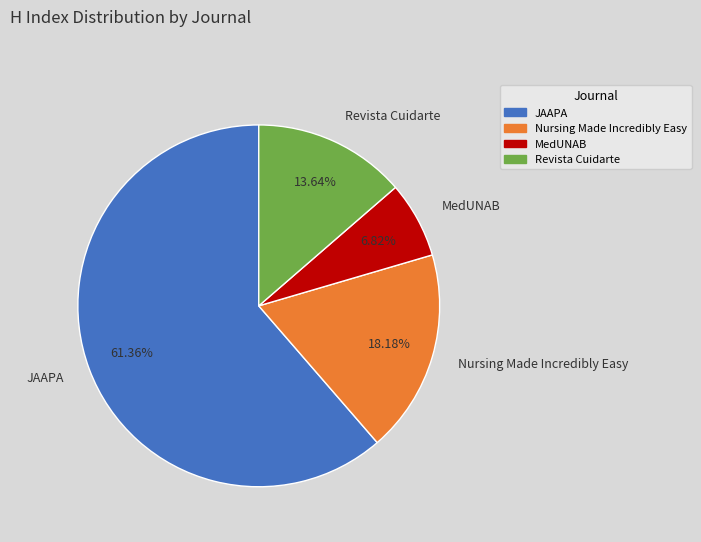

What percentage do Revista Cuidarte and JAAPA together represent?

75.0%